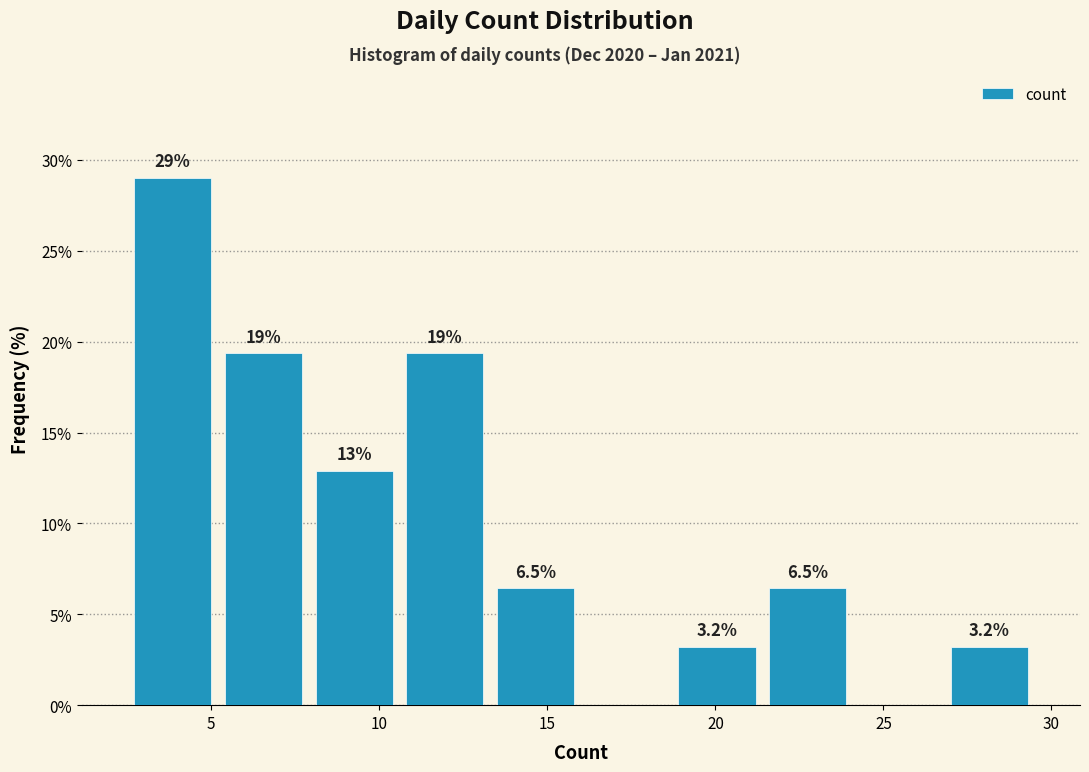

Which range on the x-axis has the tallest bar?

2.5 to 5.2